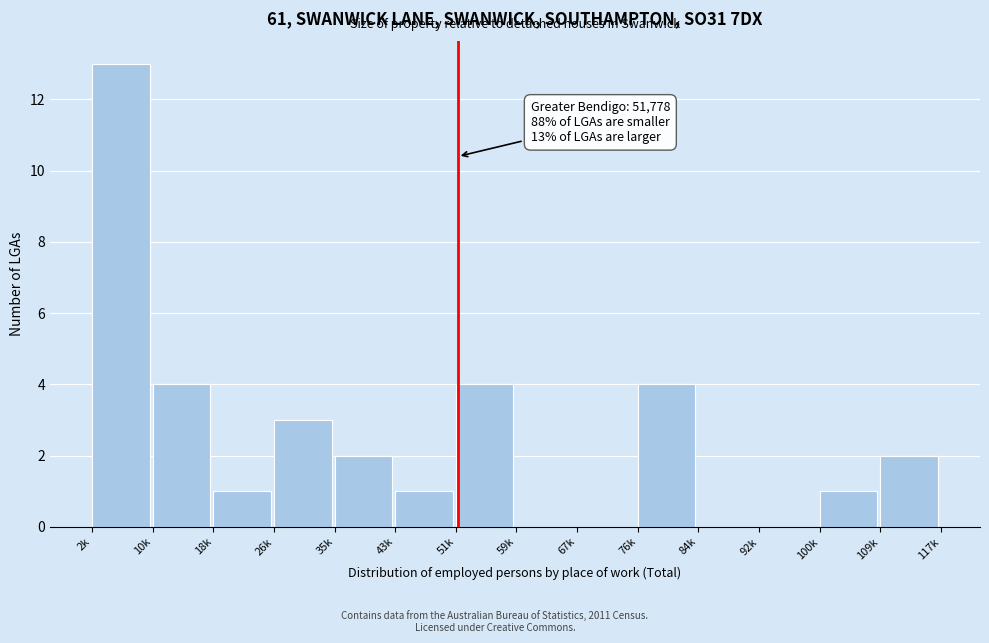

Reading left to right, list all the values displayed in this chart.

2k=13	10k=4	18k=1	26k=3	35k=2	43k=1	51k=4	59k=0	67k=0	76k=4	84k=0	92k=0	100k=1	109k=2